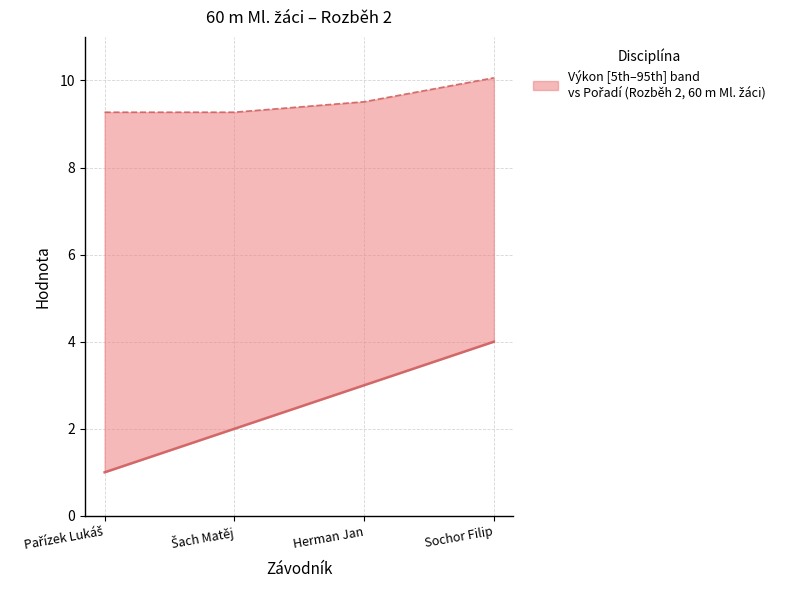

List the series in order of their overall mean, highest first.

Výkon, Pořadí